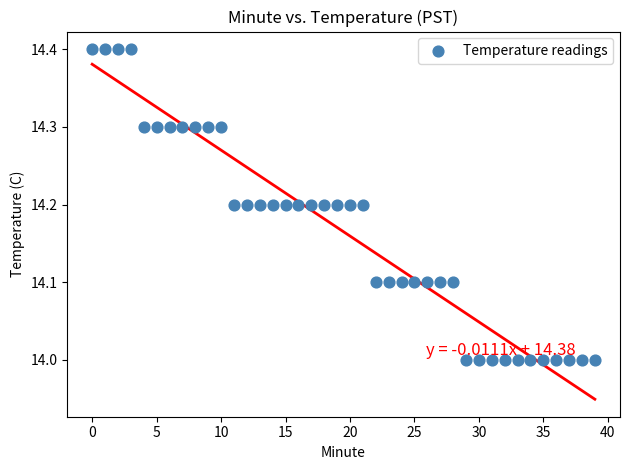

What is the range of Y values (max minus min)?

0.4